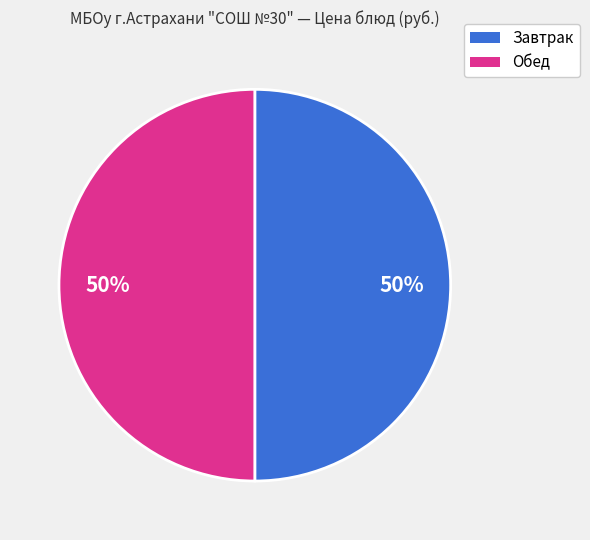

To the nearest percent, what is the average slice percentage?

50%